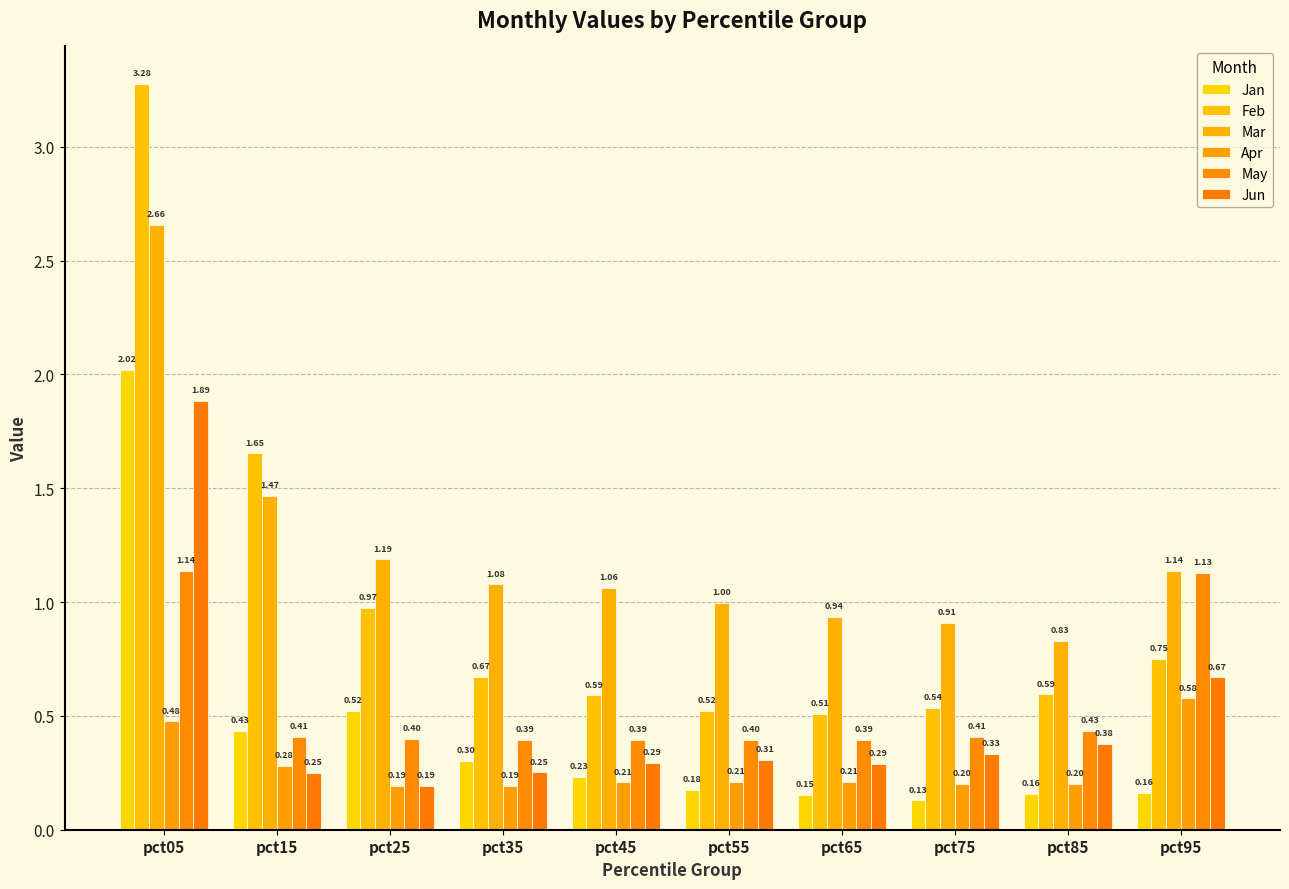

At which label does Apr reach its peak?

pct95